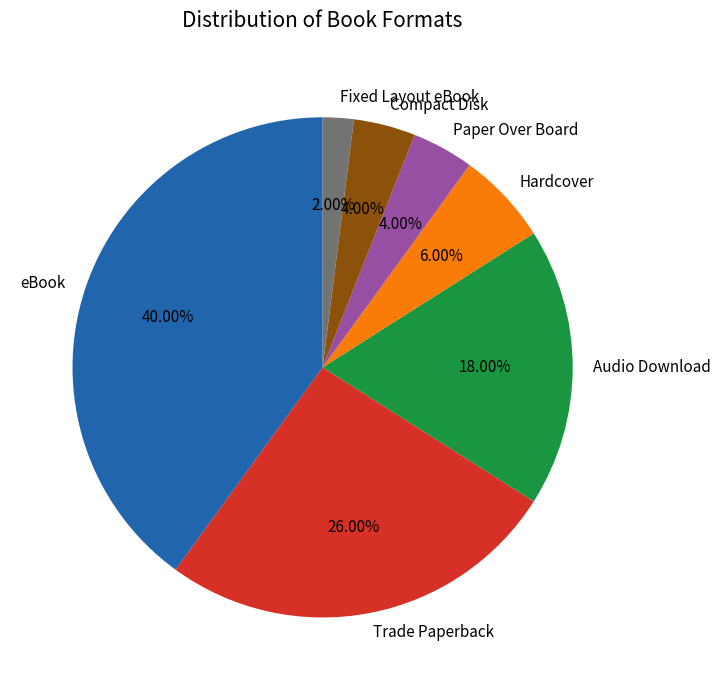

To the nearest percent, what is the average slice percentage?

14%